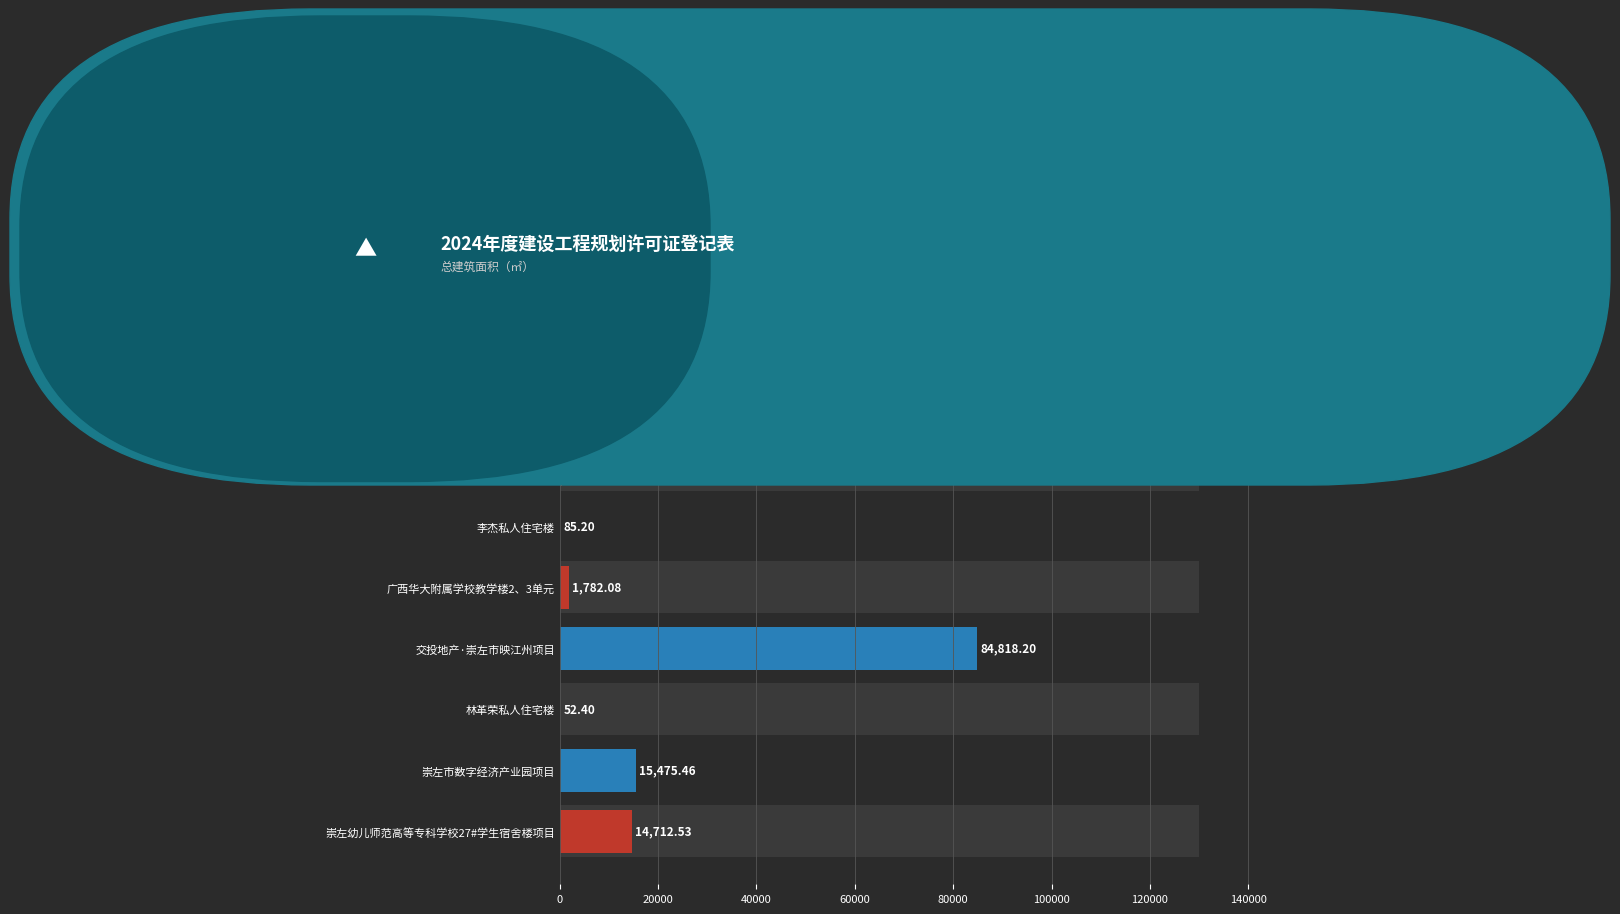

Reading right to left, extract all data points from this chart.

14712.5	15475.5	52.4	84818.2	1782.1	85.2	383.5	8079.5	116338.8